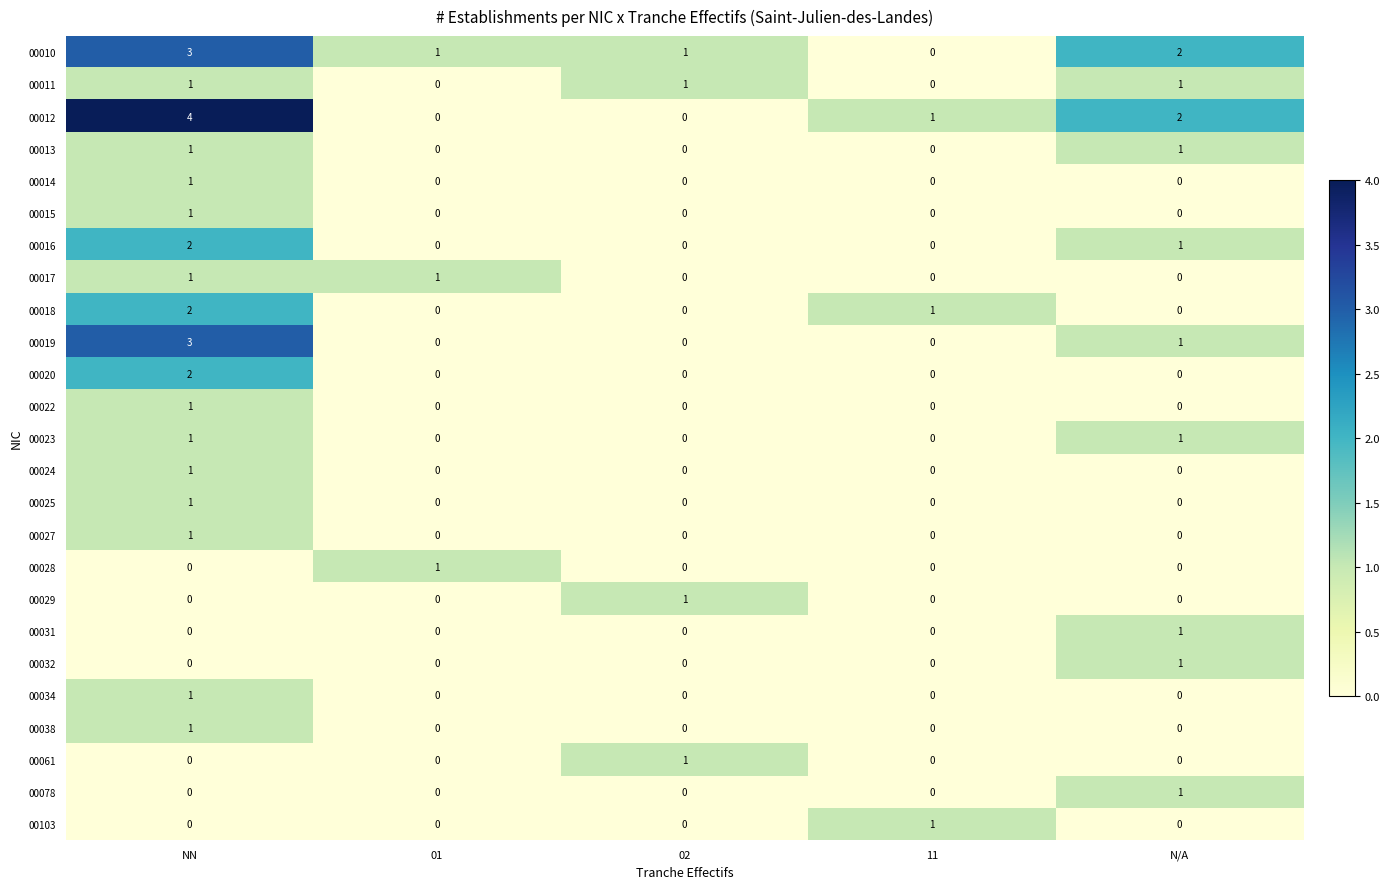

Which label corresponds to the largest value in the chart?

NN